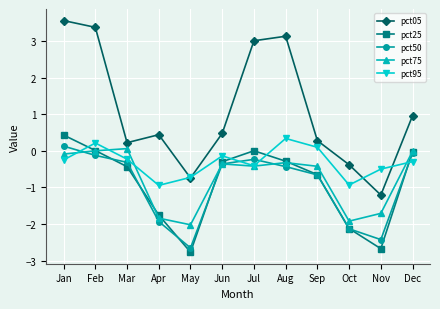

The value of pct95 at Dec is -0.3. True or false?

True